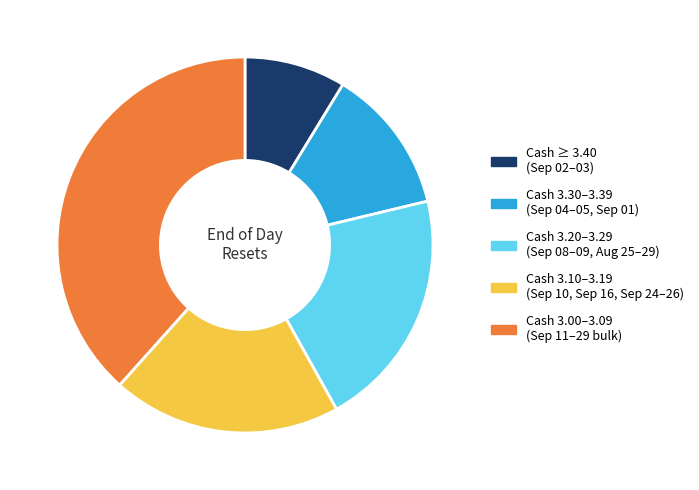

Rank the categories by value from lowest to highest.

Cash ≥ 3.40 (Sep 02–03), Cash 3.30–3.39 (Sep 04–05, Sep 01), Cash 3.10–3.19 (Sep 10, Sep 16, Sep 24–26), Cash 3.20–3.29 (Sep 08–09, Aug 25–29), Cash 3.00–3.09 (Sep 11–29 bulk)